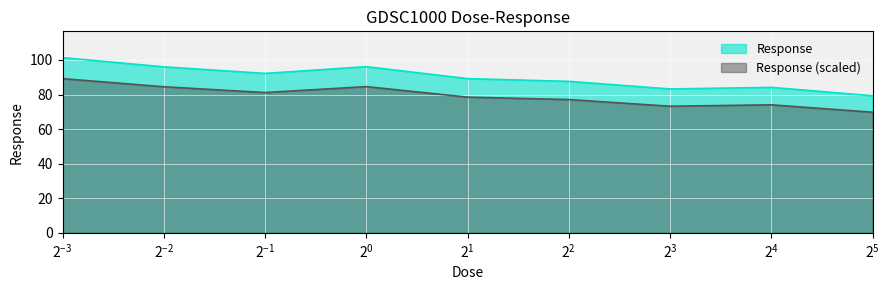

Which series has the largest total across all categories?

Response